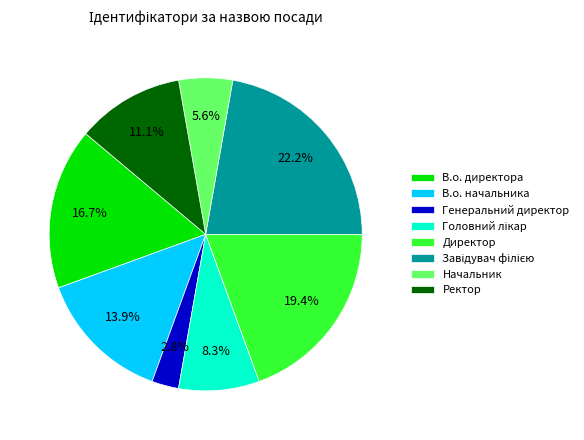

Is it true that Директор is 19% of the pie?

True